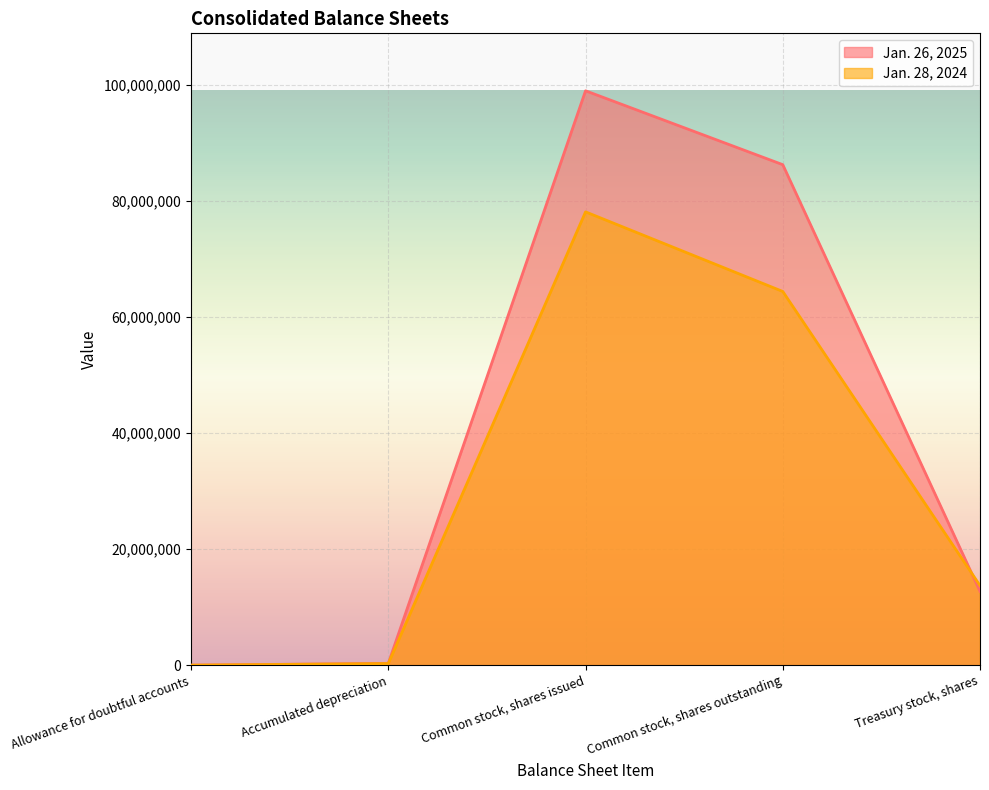

What is the sum of all Jan. 26, 2025 values?

198340440